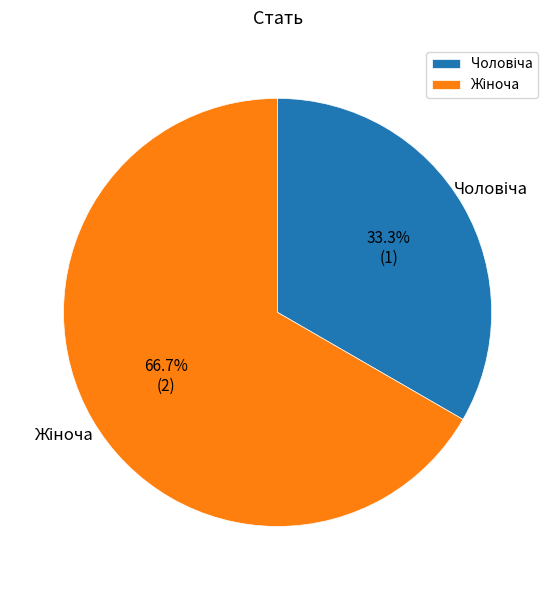

Is there a majority slice in this chart?

Yes